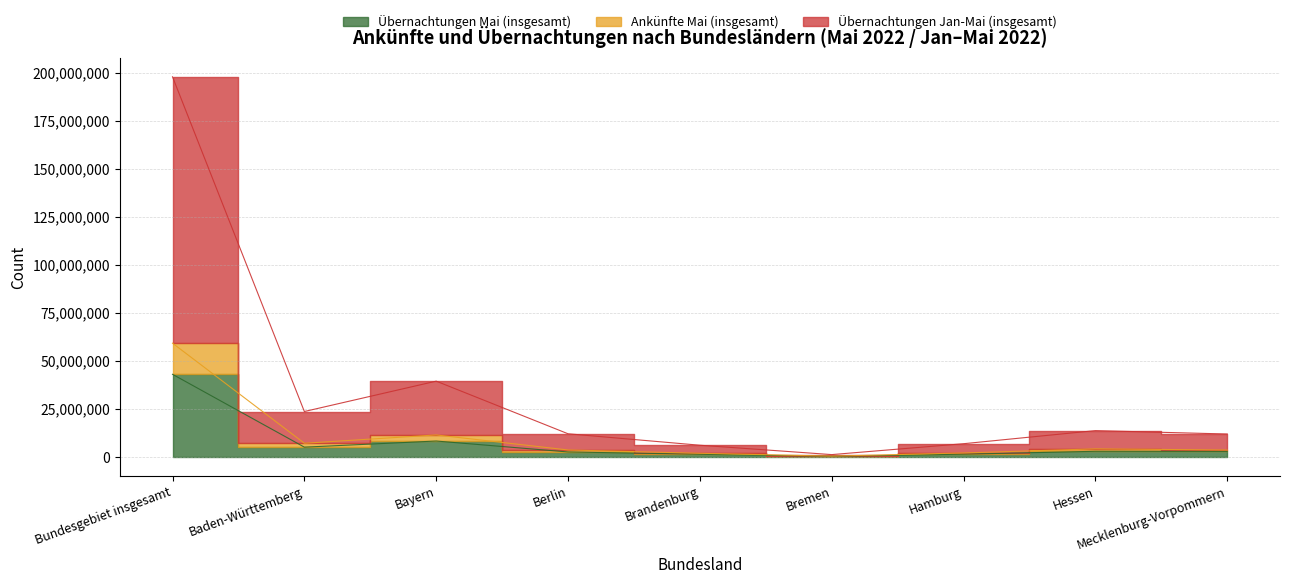

Count the number of data series in this chart.

3